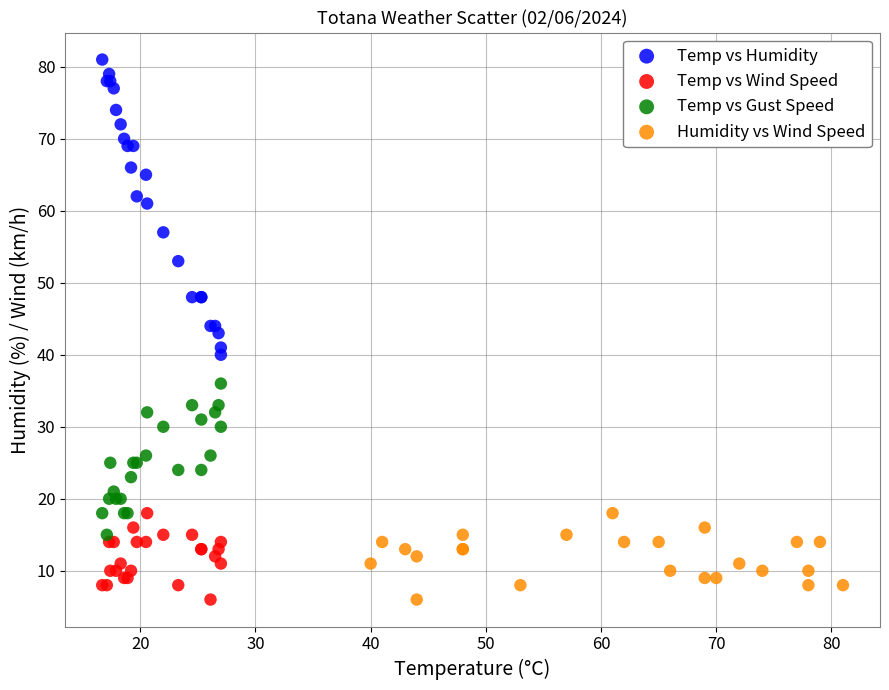

Which series reaches the maximum Y coordinate?

Temp vs Humidity